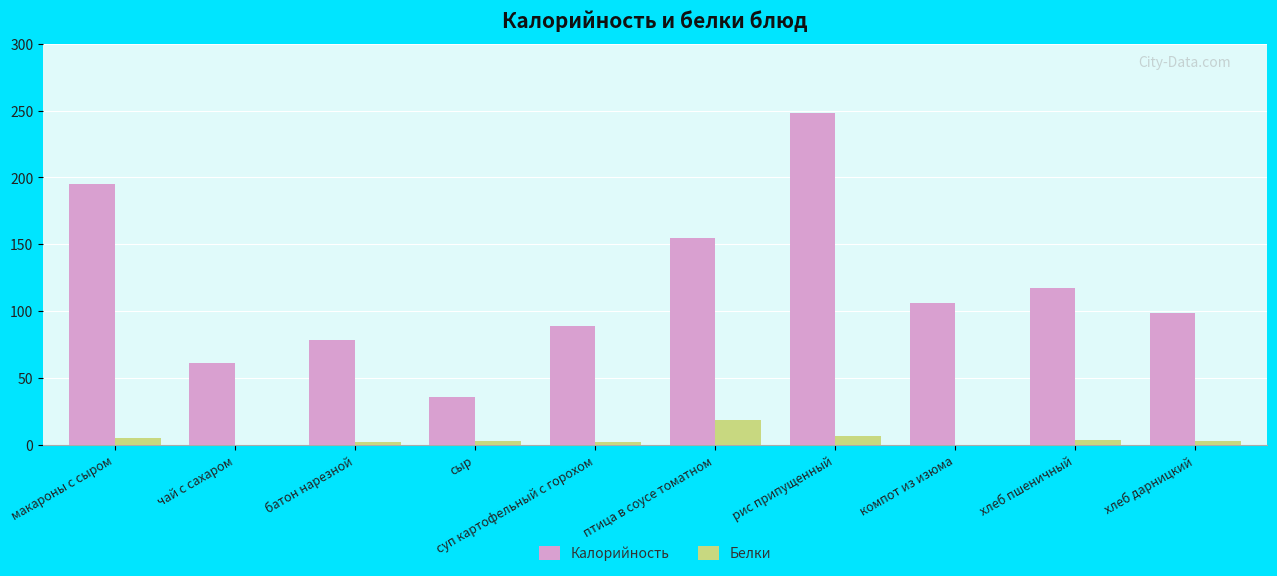

At which category is the sum across all series the highest?

рис припущенный